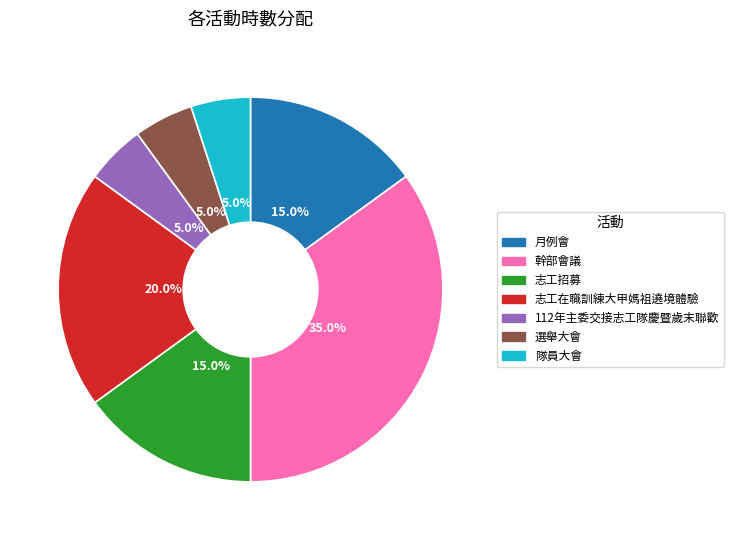

To the nearest percent, what portion does 幹部會議 represent?

35%